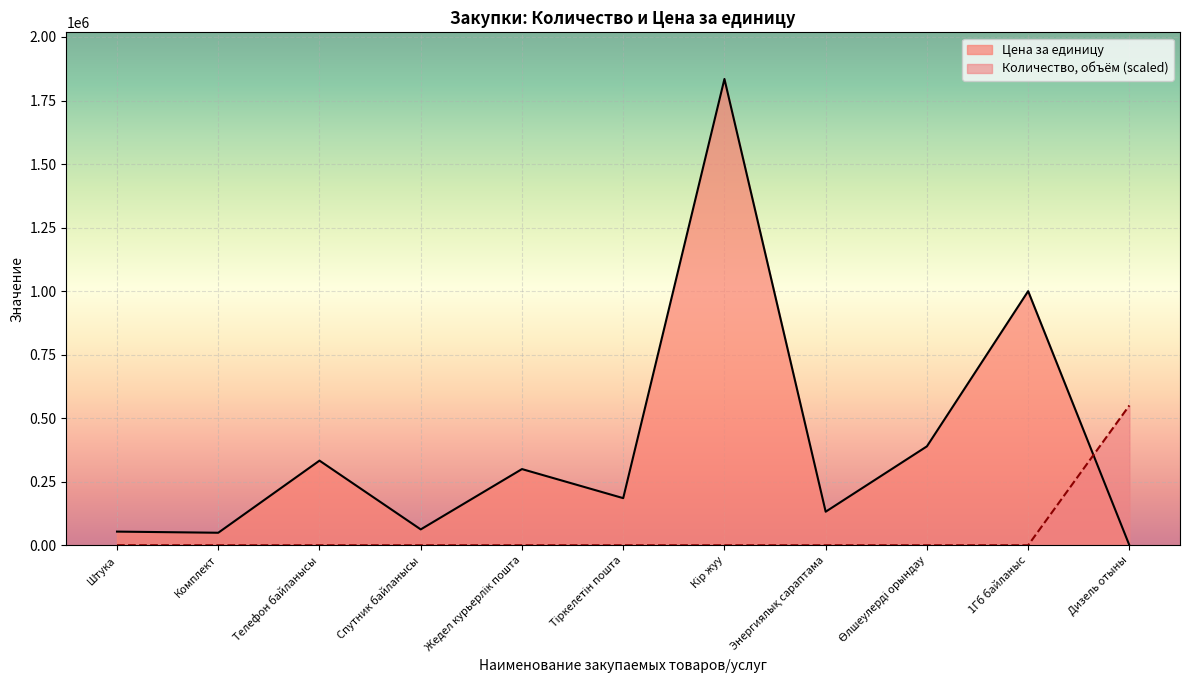

The Количество, объём series shows 151.7 at 1Гб байланыс. True or false?

False